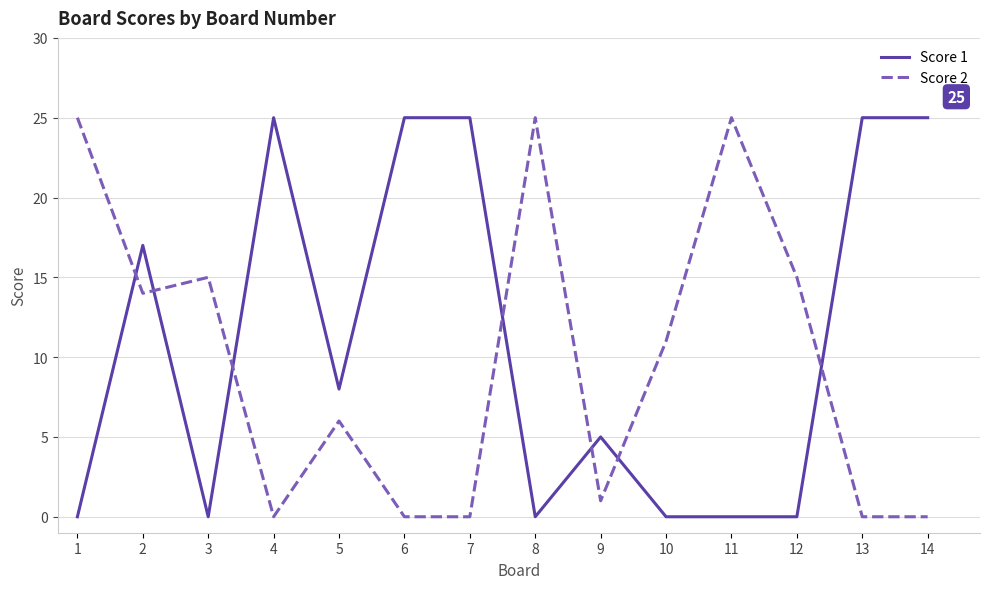

The value of Score 1 at 14 is 25. True or false?

True